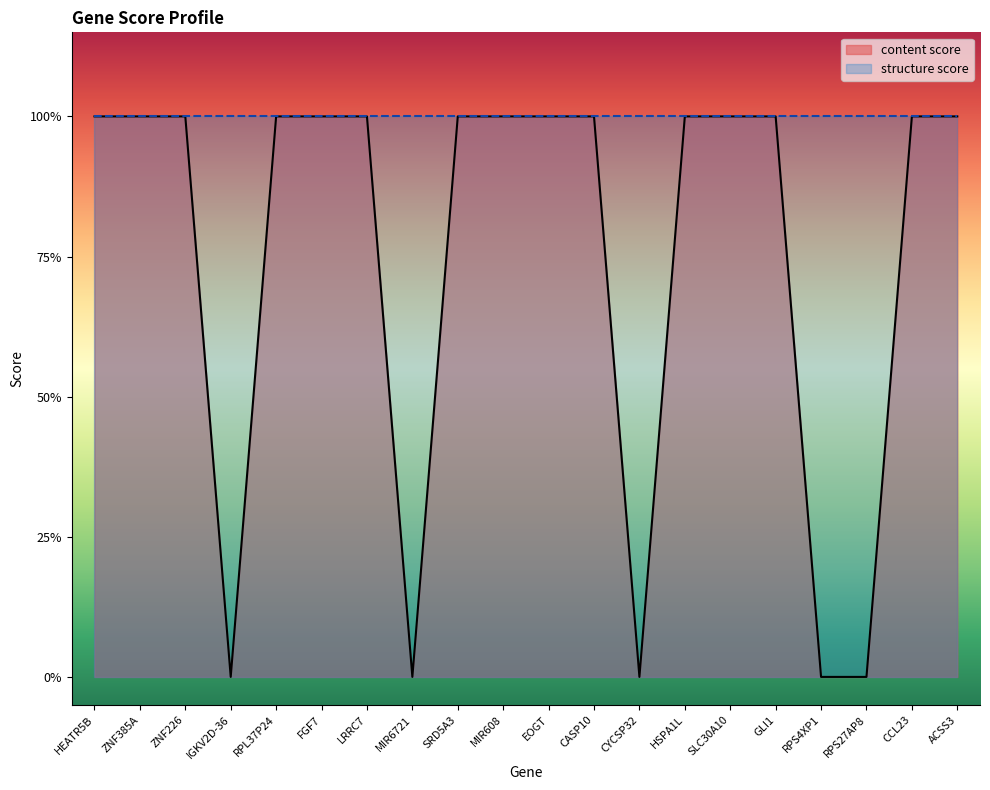

Is it true that the value at HEATR5B is 1?

True